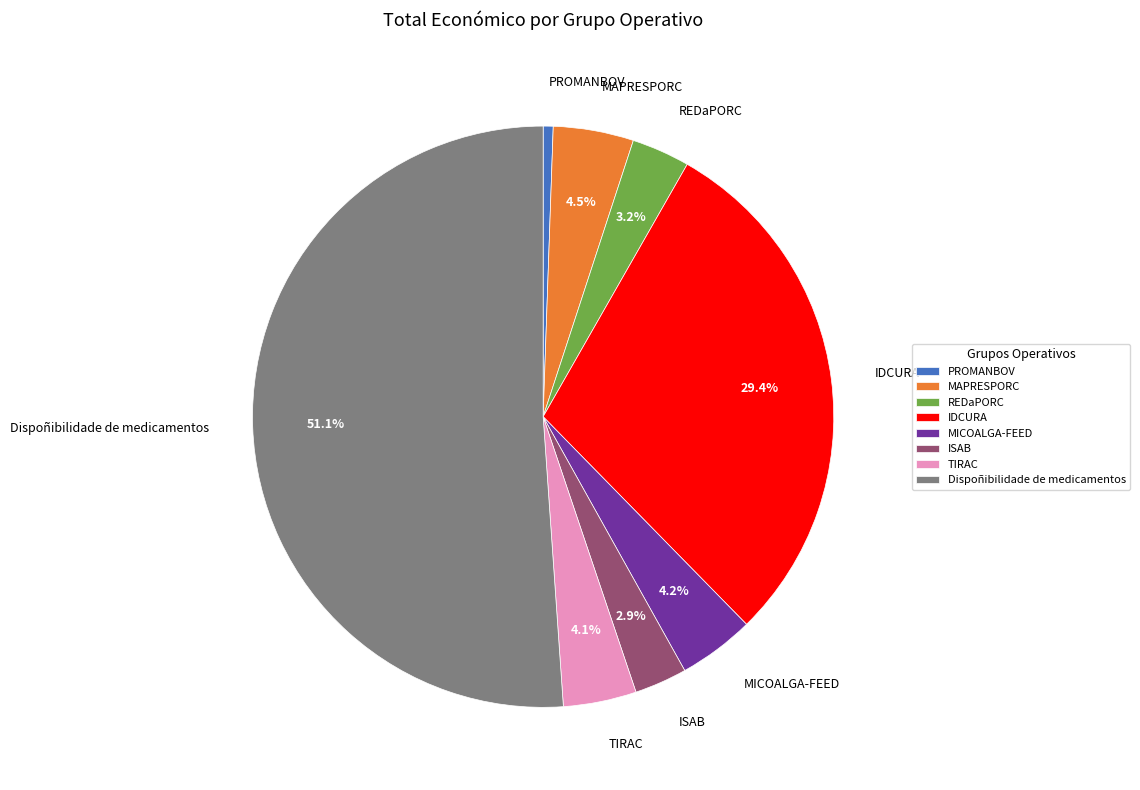

Which has a higher value, Dispoñibilidade de medicamentos or MICOALGA-FEED?

Dispoñibilidade de medicamentos